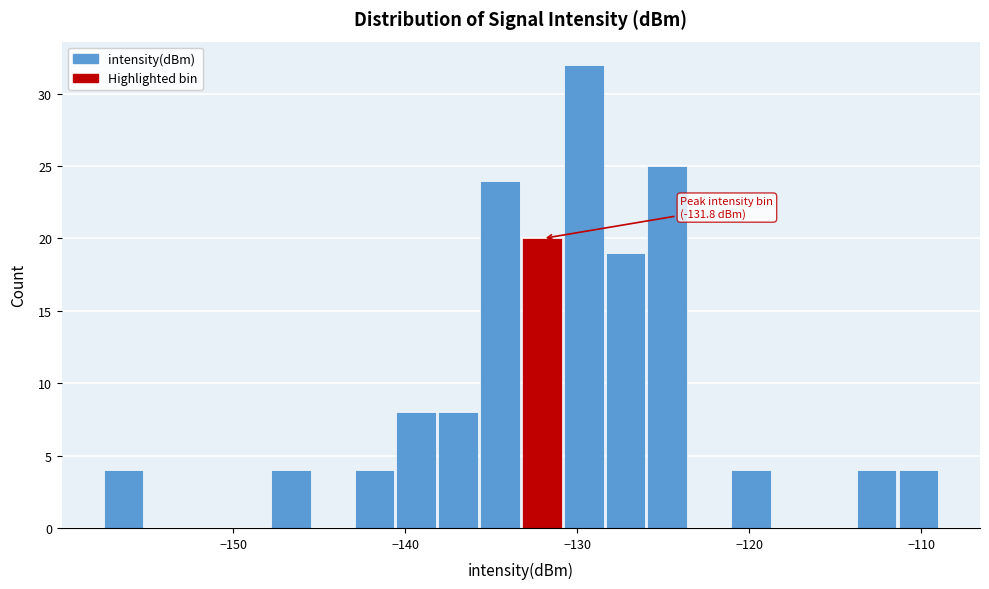

Read against the x-axis, roughly where is the centre of the tallest bar?

-130